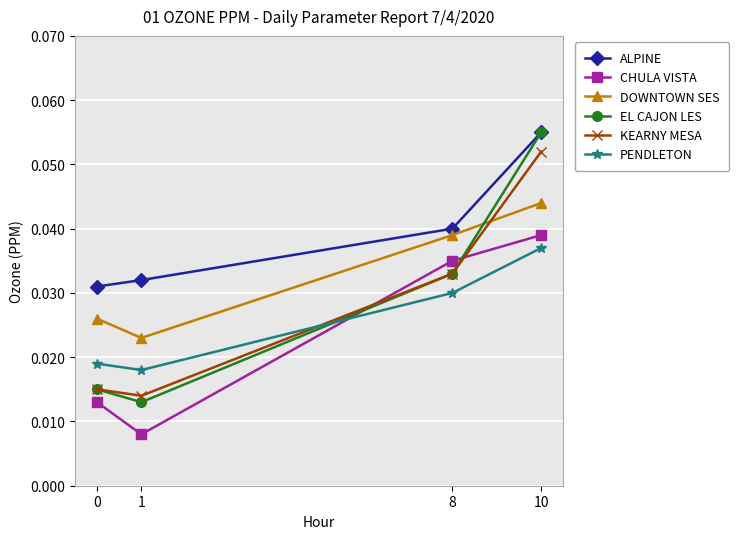

Which series changed the most between 1 and 8?

CHULA VISTA